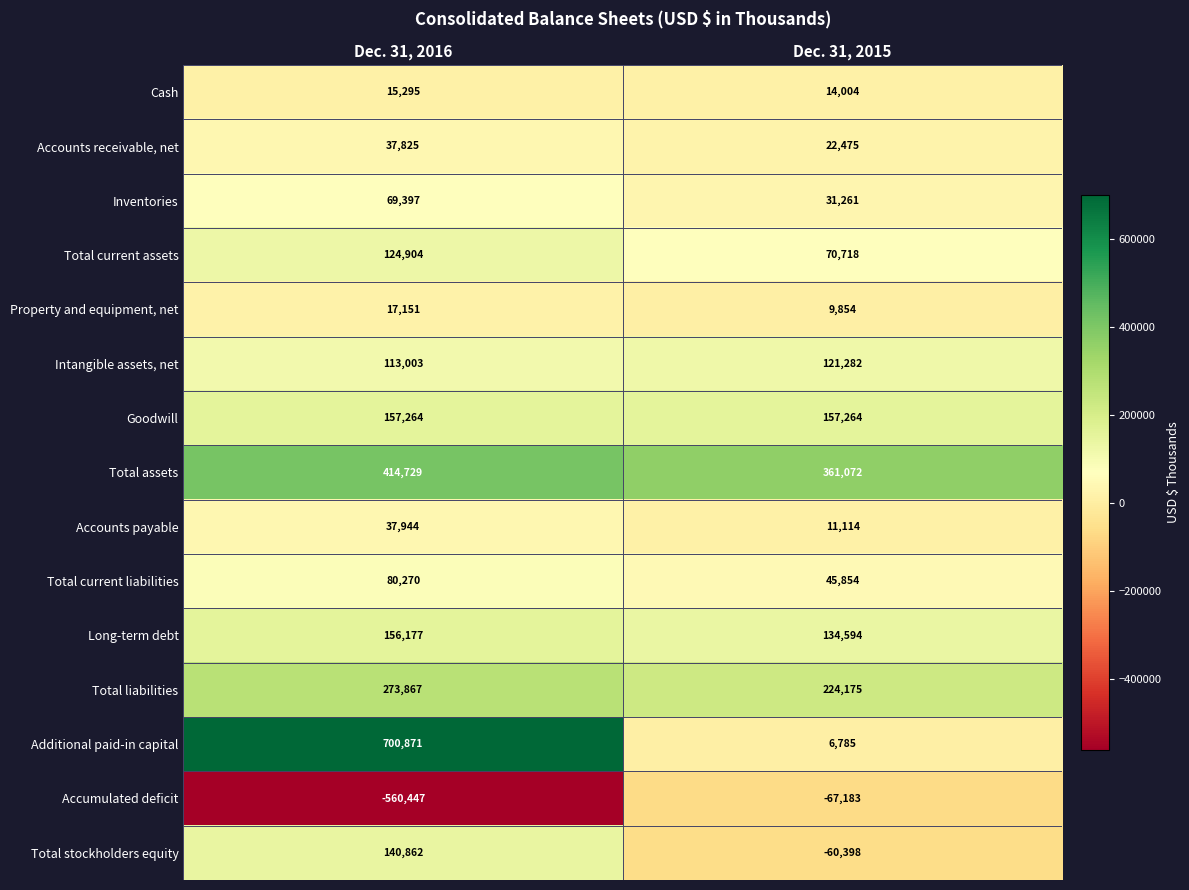

Which series has the largest total across all categories?

Total assets